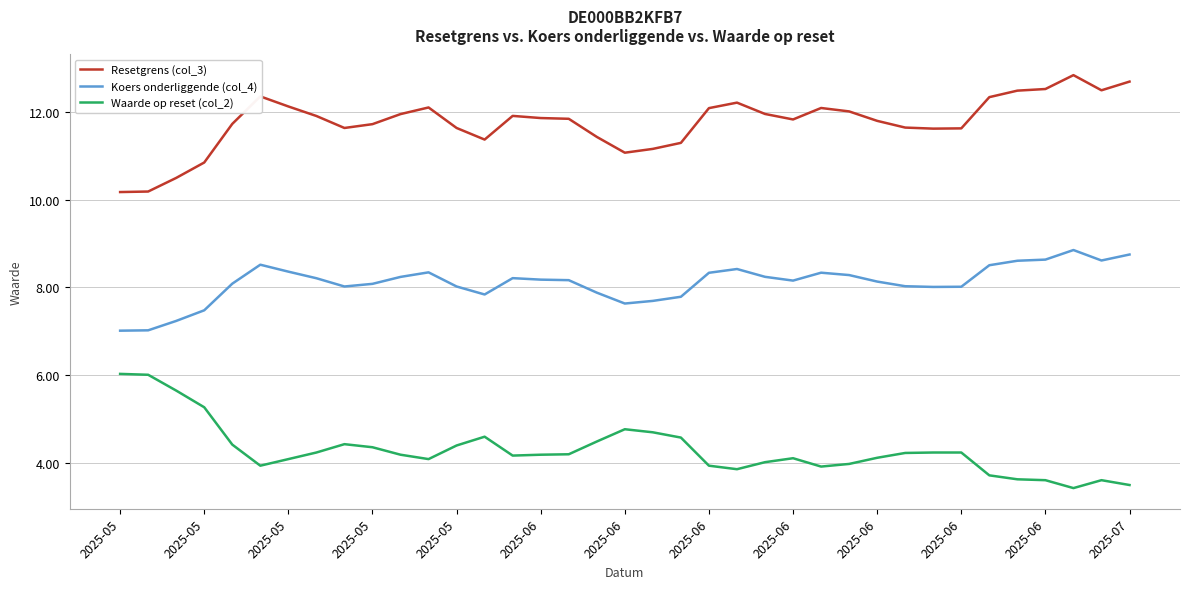

What is the minimum value for Koers onderliggende (col_4)?

7.0